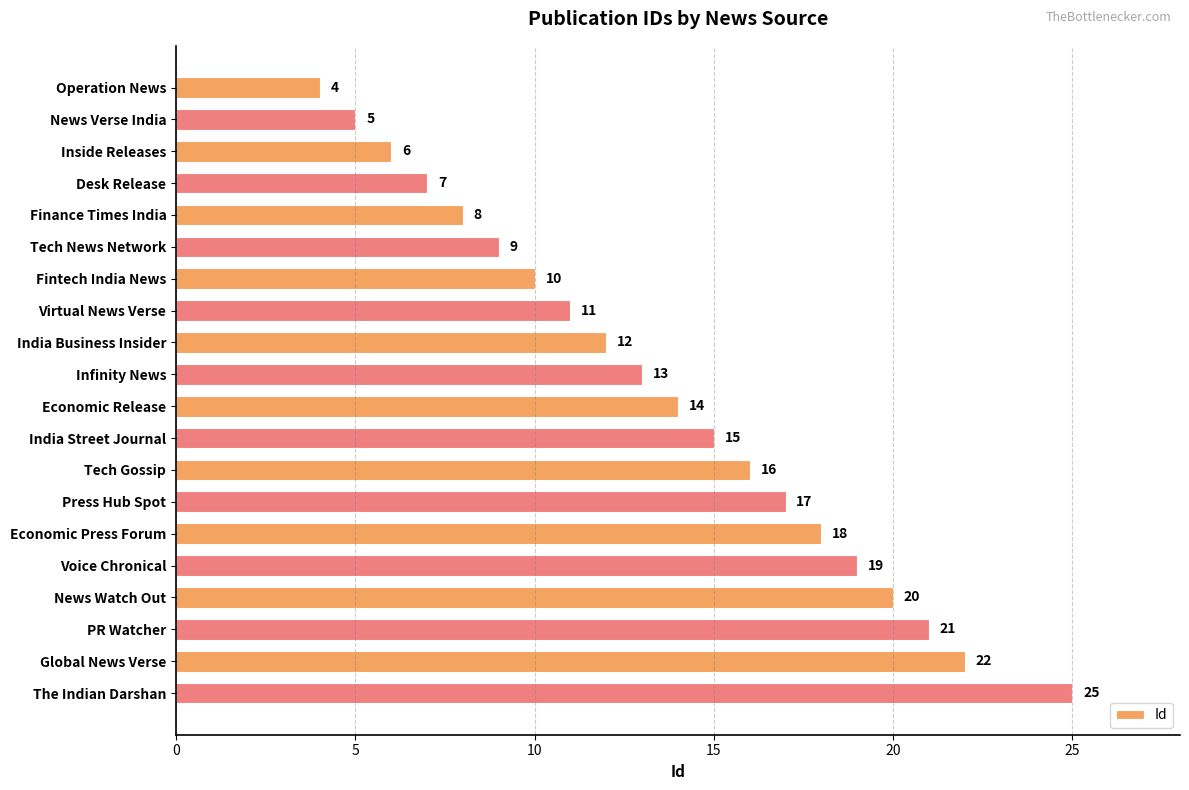

The chart shows a value of 25 at The Indian Darshan. True or false?

True